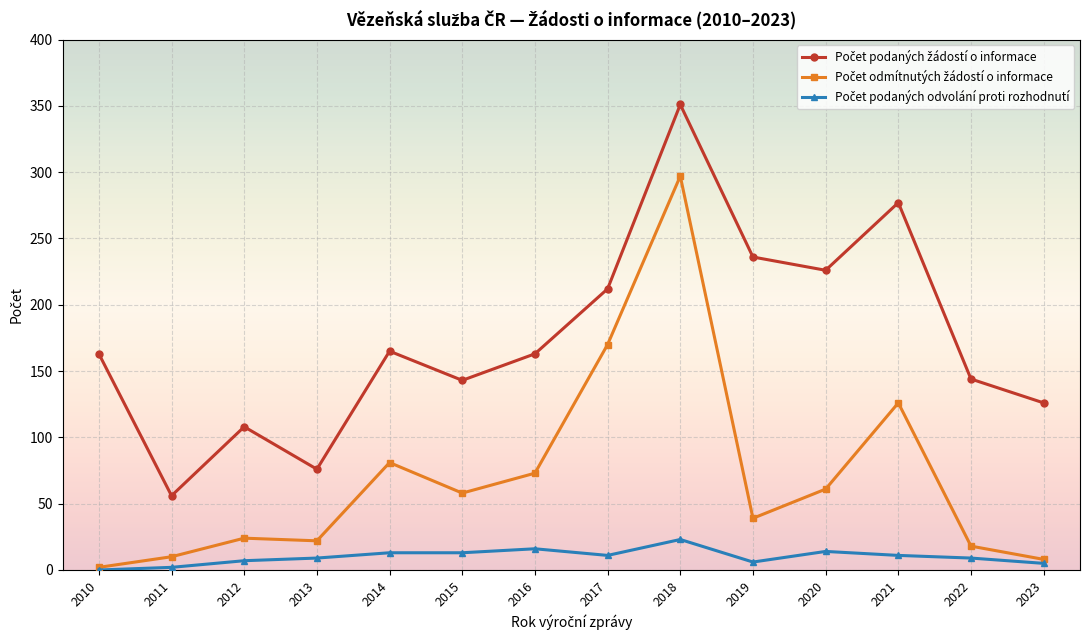

Which label corresponds to the largest value in the chart?

2018